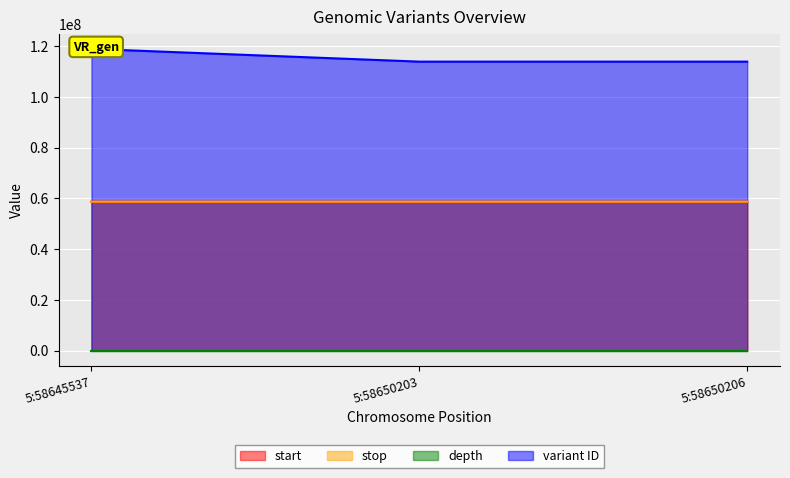

True or false: variant ID has a value of 113818641 at 5:58650203.

True